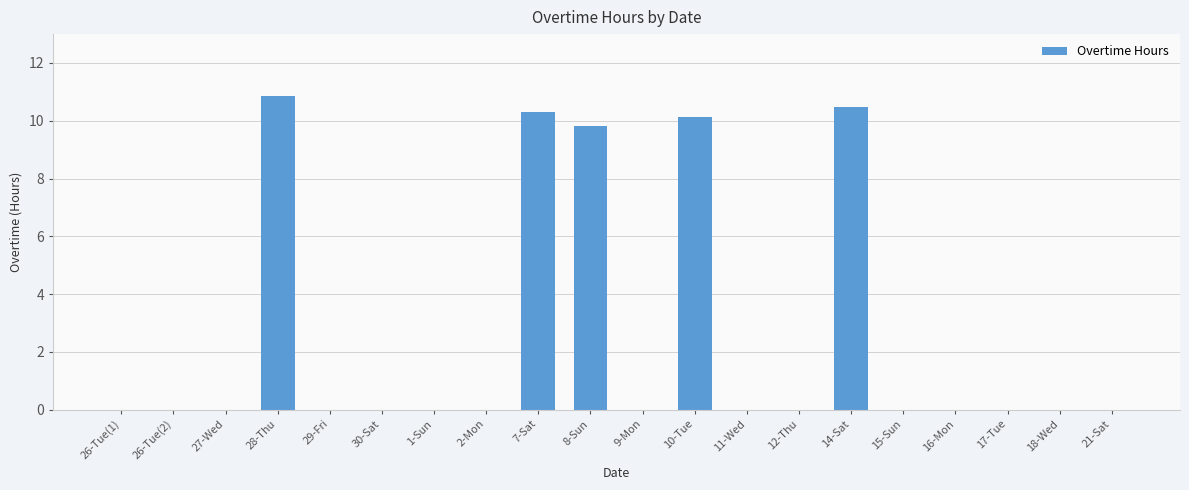

The value at 11-Wed is -4.5. True or false?

False